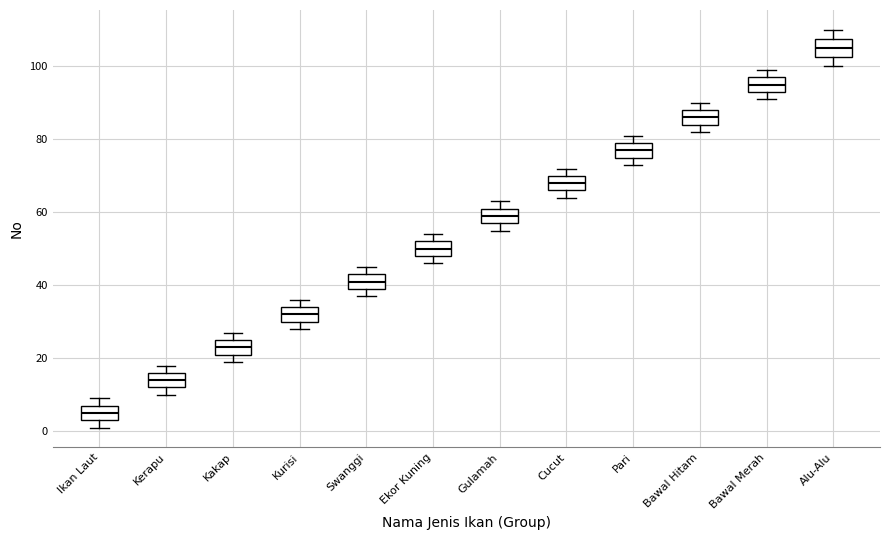

Reading left to right, transcribe this box plot: for each box, give where its median line is, the range the box spans, and where its two whiskers end, as read against the y-axis. The values are not printed on the chart, so give them approximately, as read against the axis.

Ikan Laut: median 6, box 4 to 8, whiskers 2 to 10
Kerapu: median 14, box 12 to 16, whiskers 10 to 18
Kakap: median 24, box 22 to 26, whiskers 20 to 28
Kurisi: median 32, box 30 to 34, whiskers 28 to 36
Swanggi: median 42, box 40 to 44, whiskers 38 to 46
Ekor Kuning: median 50, box 48 to 52, whiskers 46 to 54
Gulamah: median 60, box 58 to 62, whiskers 56 to 64
Cucut: median 68, box 66 to 70, whiskers 64 to 72
Pari: median 78, box 76 to 80, whiskers 74 to 82
Bawal Hitam: median 86, box 84 to 88, whiskers 82 to 90
Bawal Merah: median 96, box 94 to 98, whiskers 92 to 100
Alu-Alu: median 106, box 102 to 108, whiskers 100 to 110